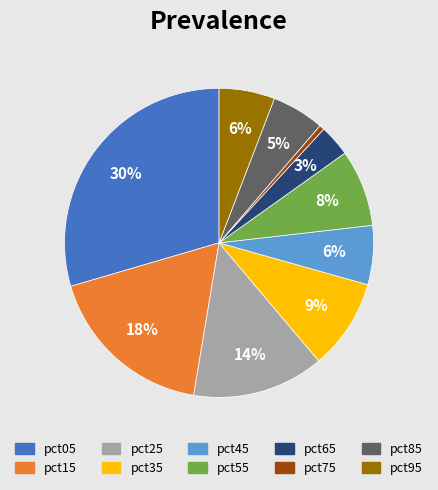

Is the sum of pct65 and pct55 greater than half?

No